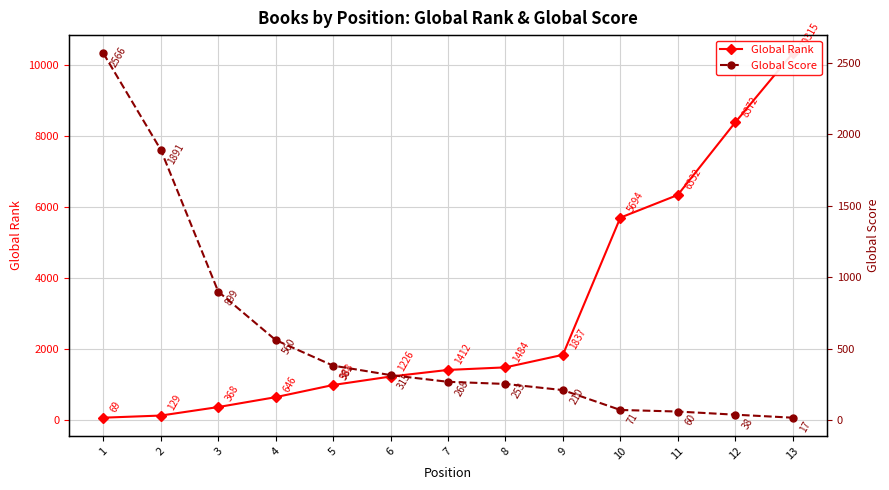

At how many categories does at least one series exceed 9773?

1